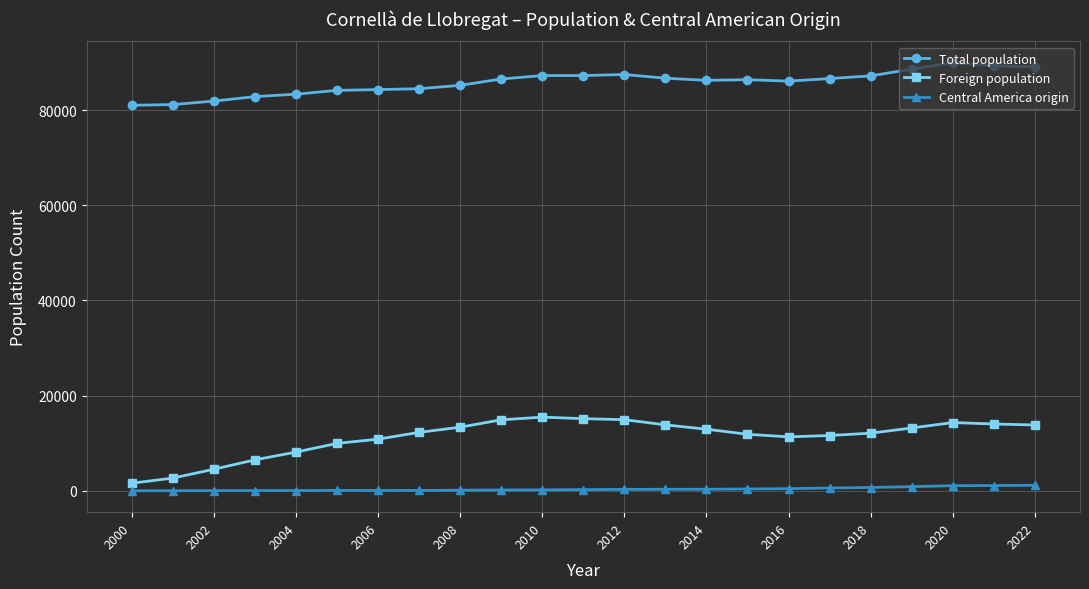

What is the average value of the Foreign population series?

11301